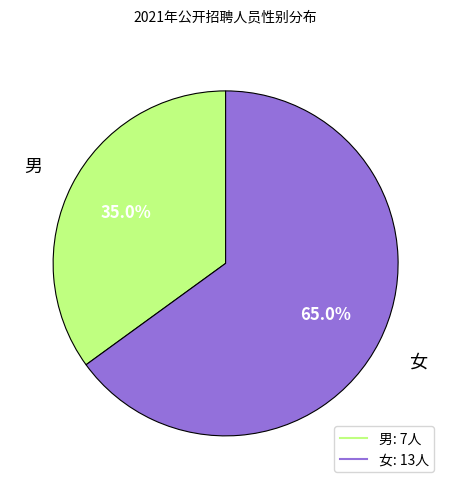

What portion of the pie excludes 女?

35.0%